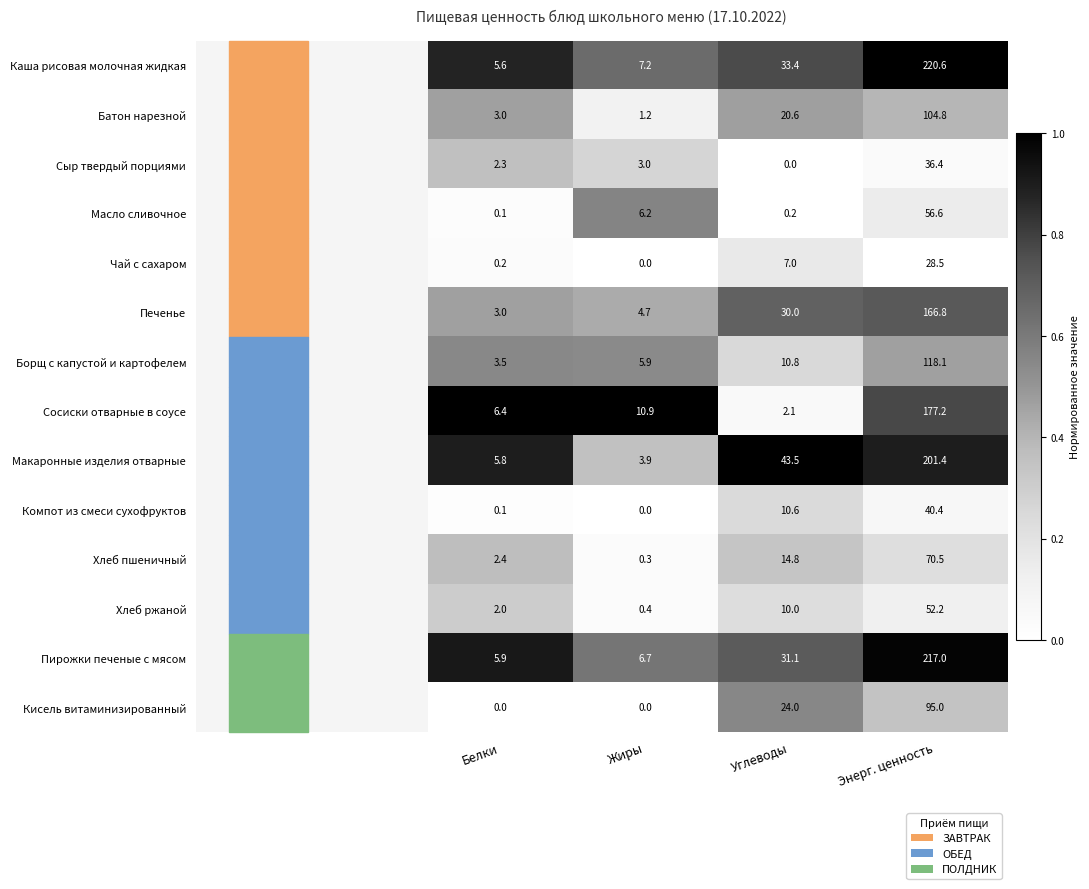

What is the maximum value for Печенье?

166.8